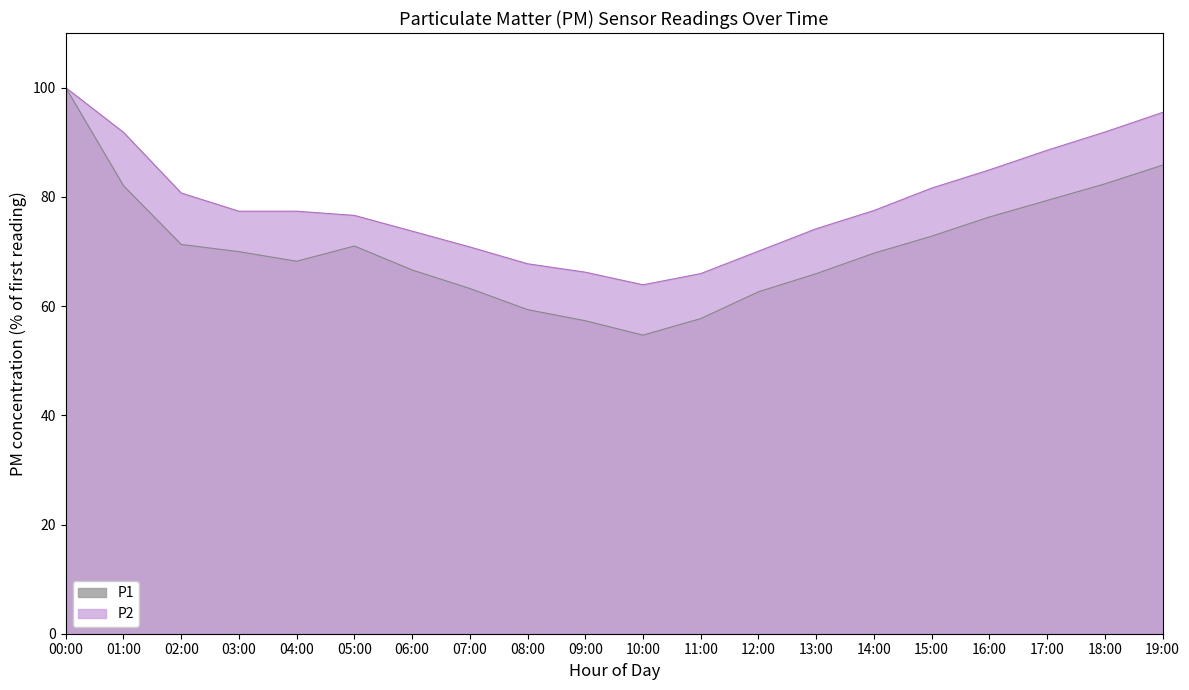

What is the average value of the P1 series?

70.8